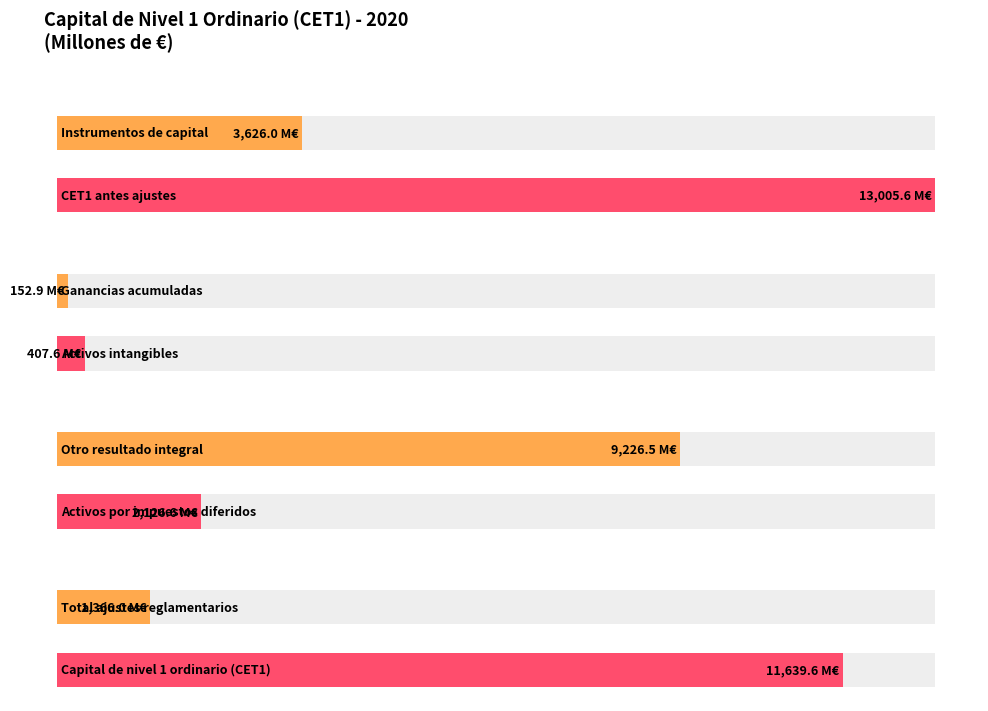

Where is the data nearest to the value 6514?

Otro resultado integral acumulado